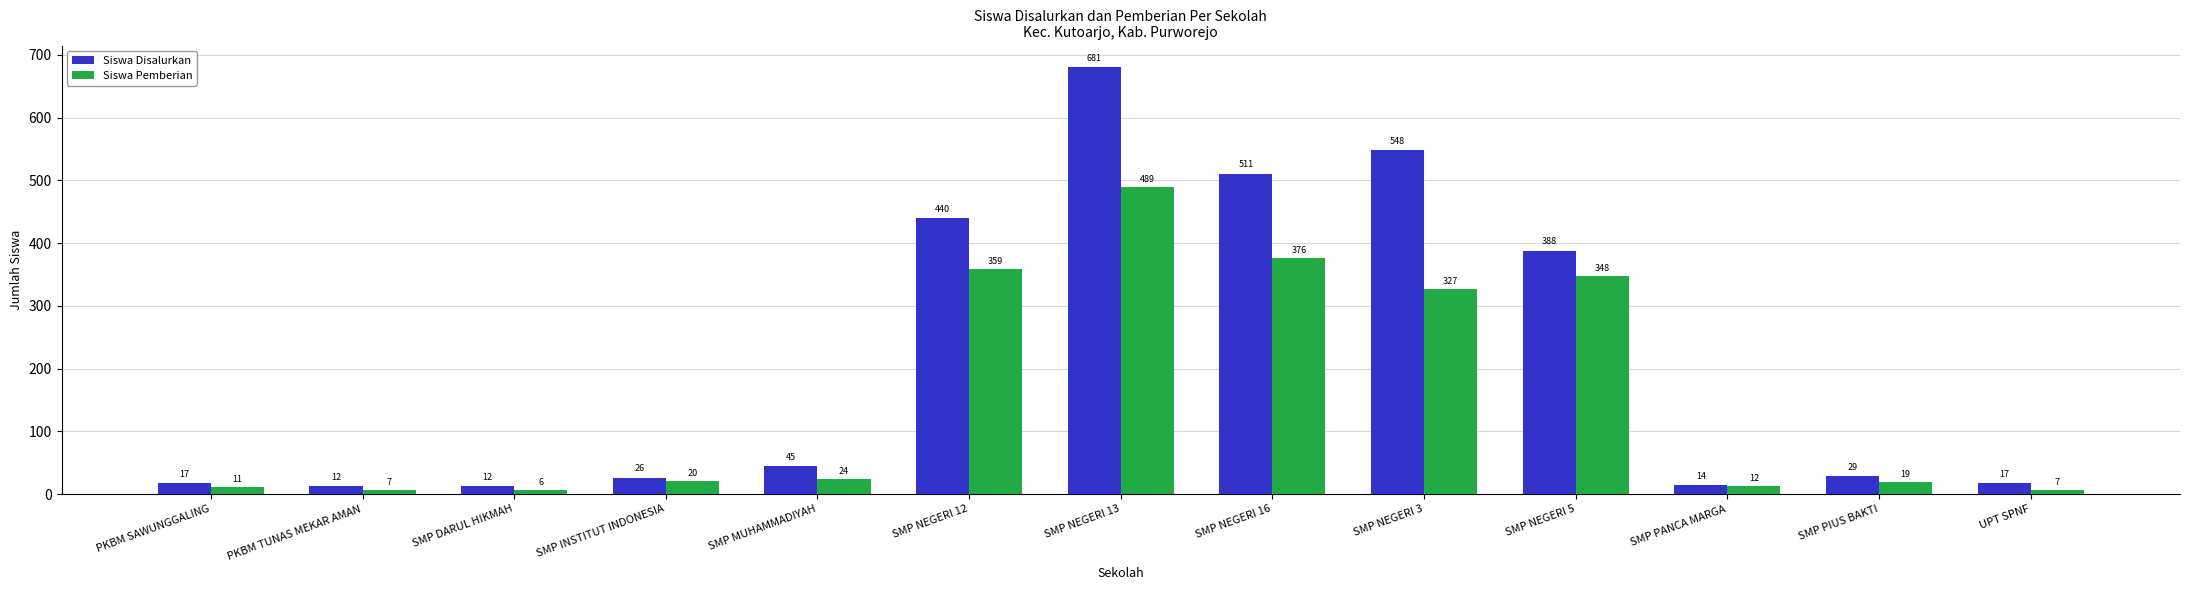

How many bars are there in each group?

2